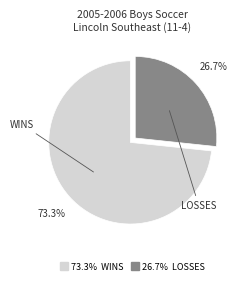

To the nearest percent, what is the average slice percentage?

50%